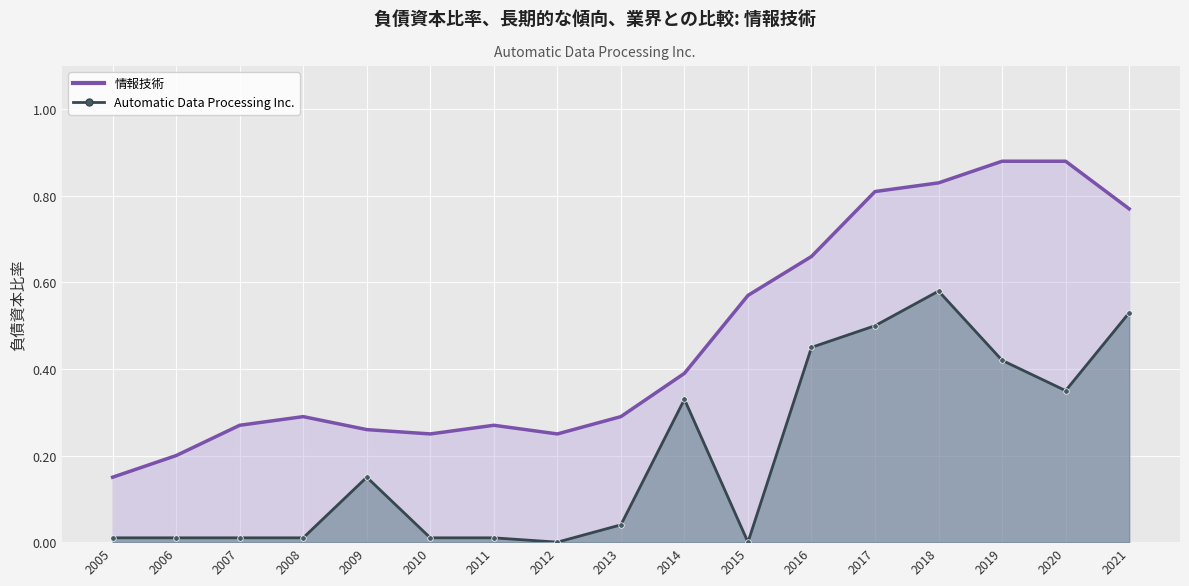

What is the difference between the highest and lowest values at 2006?

0.2